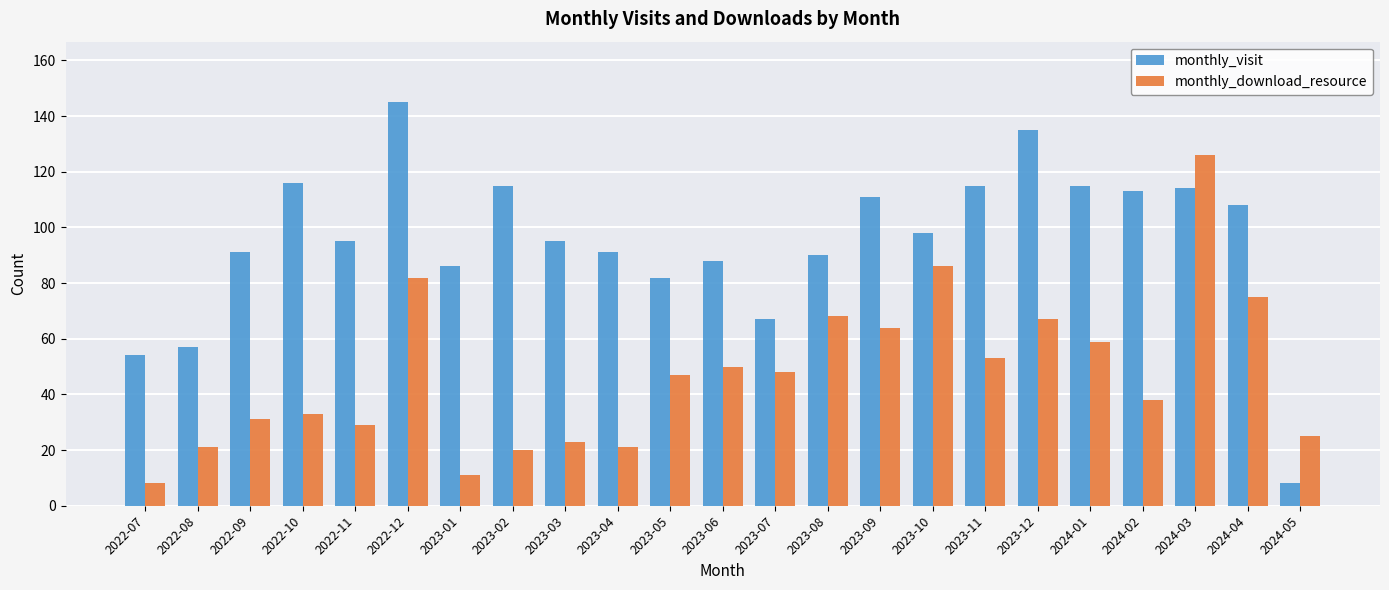

The monthly_download_resource series shows 212 at 2024-03. True or false?

False